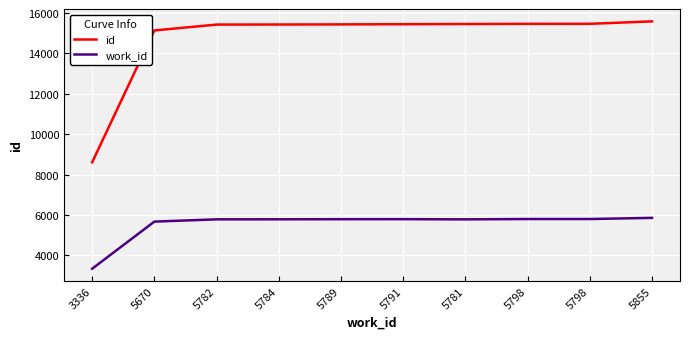

True or false: id and work_id cross at least once.

False